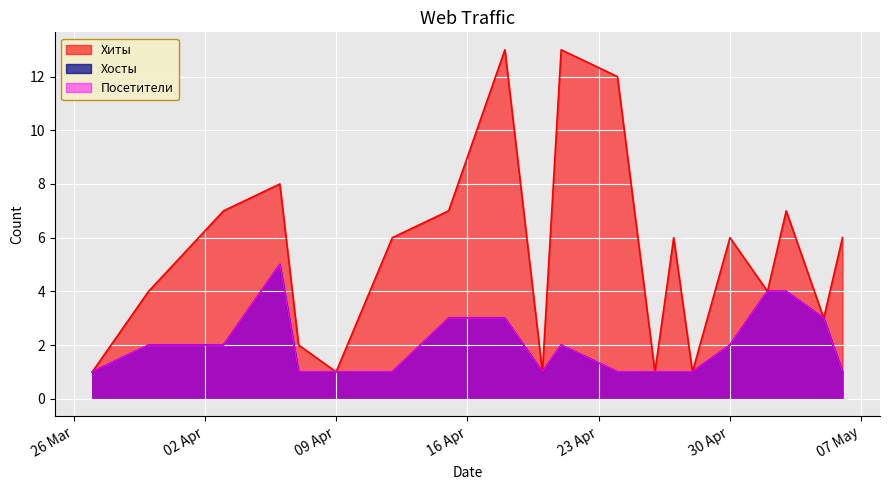

Which category has the highest value in the Посетители series?

2024-04-06